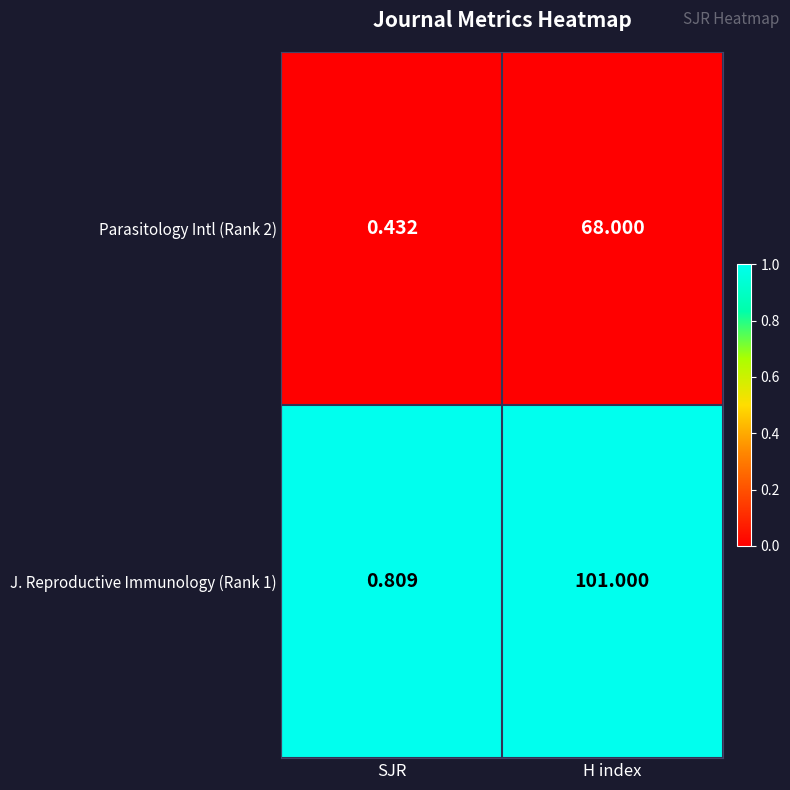

Where is J. Reproductive Immunology (Rank 1) nearest to the value 50?

SJR